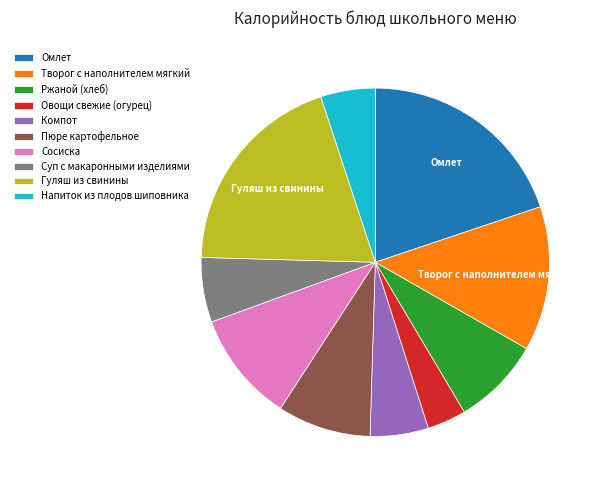

What is the smallest slice in the pie chart?

Овощи свежие (огурец)